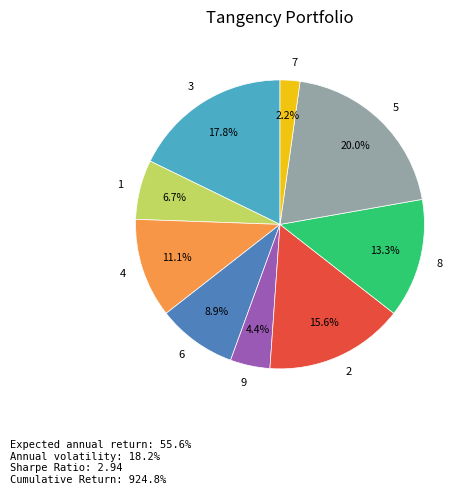

What percentage is the 1 slice, to the nearest percent?

7%